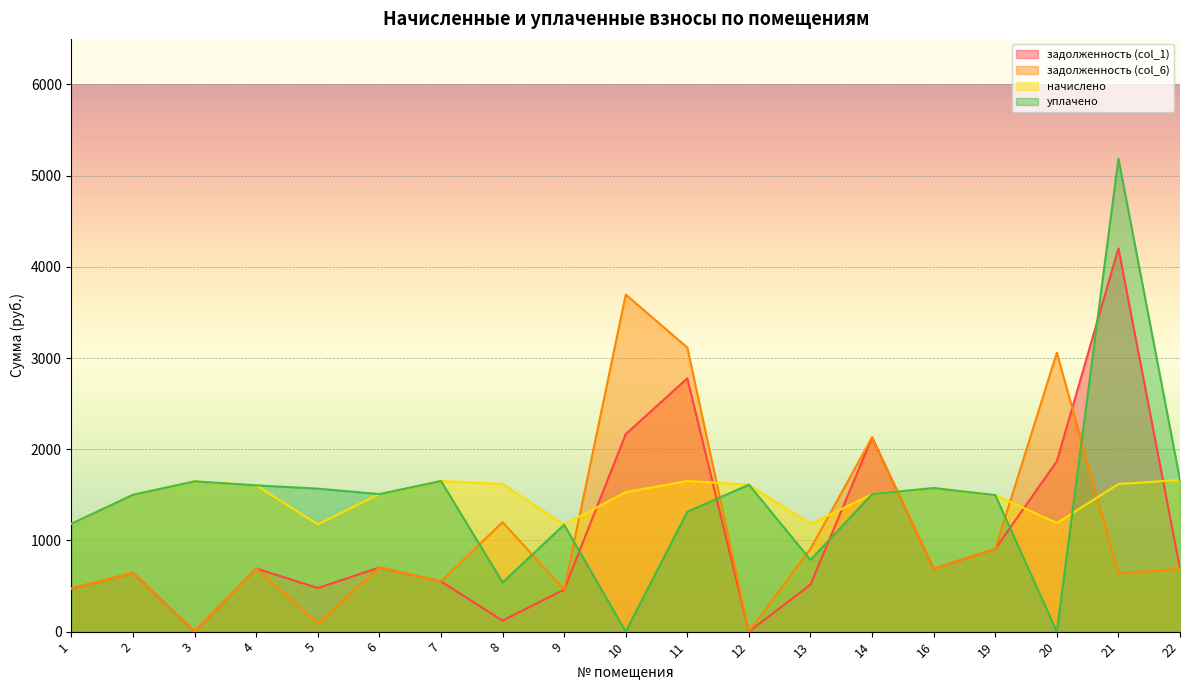

Reading right to left, list all the values displayed in this chart.

задолженность (col_1): 22=688.8	21=4203.4	20=1868.3	19=906.8	16=688.3	14=2129.9	13=515.6	12=0.0	11=2777.6	10=2165.7	9=460.6	8=120.6	7=550.6	6=703.8	5=478.5	4=692.4	3=0.0	2=643.5	1=471.8
задолженность (col_6): 22=688.8	21=636.1	20=3059.2	19=906.8	16=688.3	14=2129.9	13=908.9	12=0.0	11=3114.8	10=3695.8	9=460.6	8=1199.7	7=550.6	6=703.8	5=86.5	4=692.4	3=0.0	2=643.5	1=471.8
начислено: 22=1662.8	21=1618.6	20=1190.9	19=1496.9	16=1574.3	14=1508.0	13=1179.8	12=1611.2	11=1651.8	10=1530.1	9=1172.5	8=1618.6	7=1651.8	6=1508.0	5=1176.2	4=1603.9	3=1648.1	2=1500.6	1=1183.5
уплачено: 22=1662.8	21=5185.9	20=0.0	19=1496.9	16=1574.3	14=1508.0	13=786.6	12=1611.2	11=1314.6	10=0.0	9=1172.5	8=539.5	7=1651.8	6=1508.0	5=1568.2	4=1603.9	3=1648.1	2=1500.6	1=1183.5